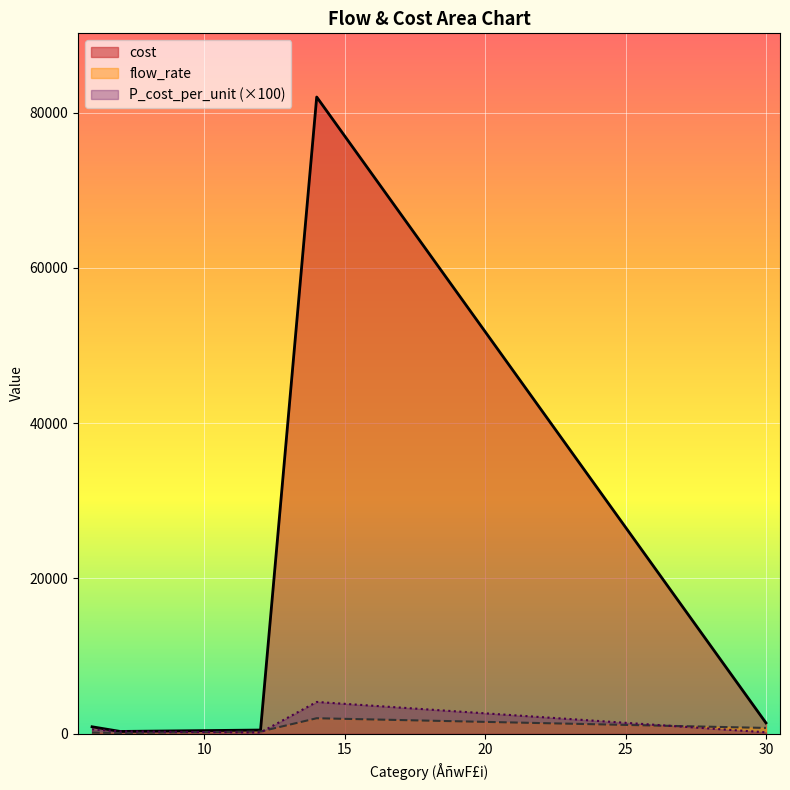

How many lines are shown in the chart?

3